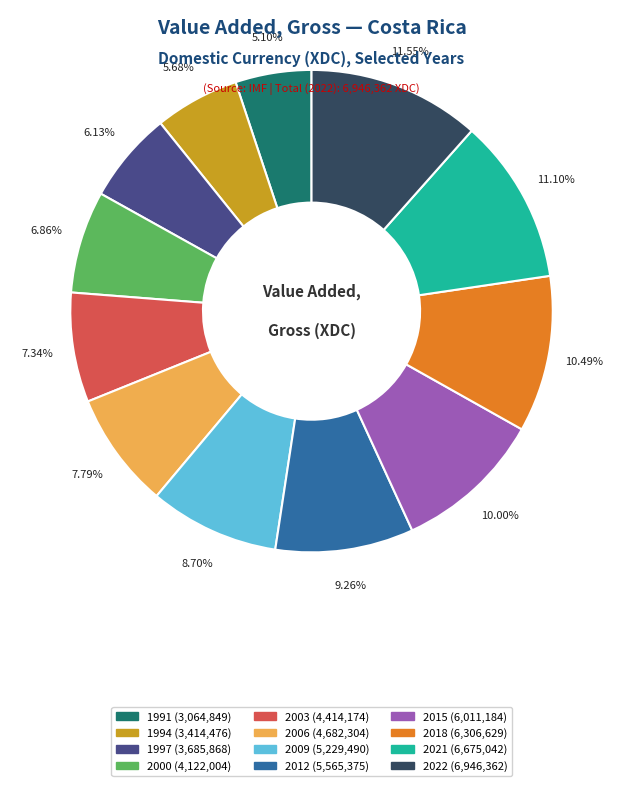

Combined, do 2009 and 1994 account for over 50%?

No